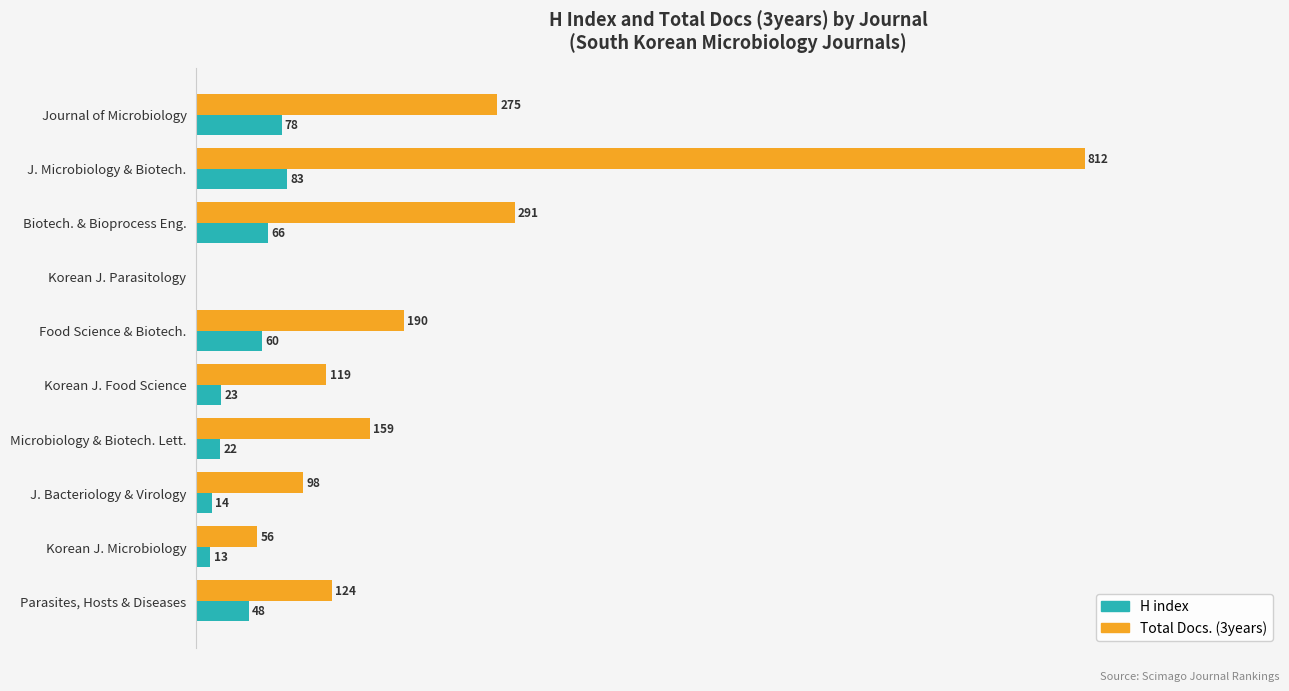

Which series has the largest range (max minus min)?

Total Docs. (3years)